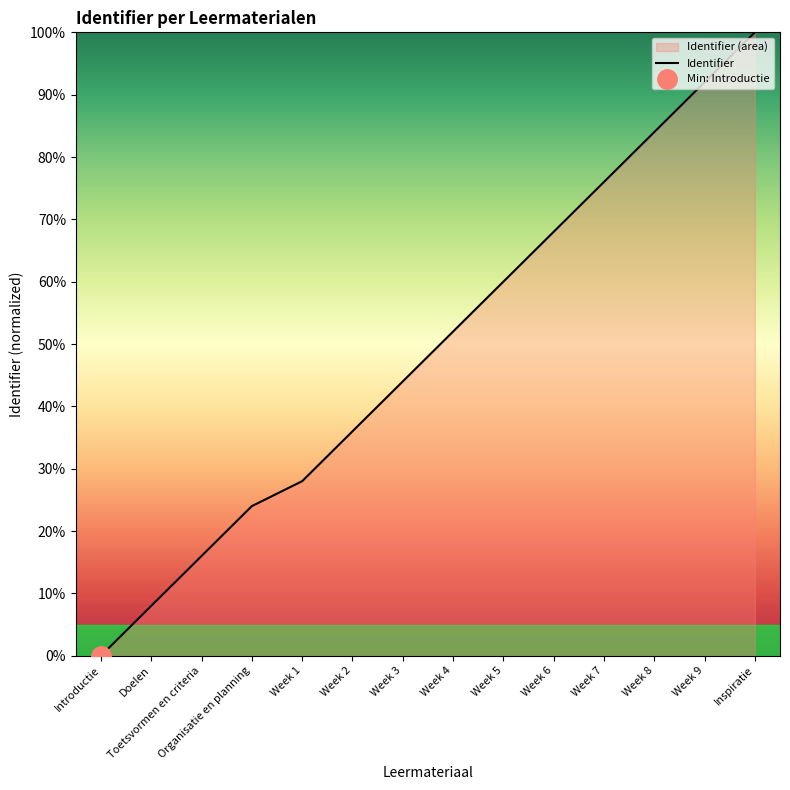

How many lines are shown in the chart?

1